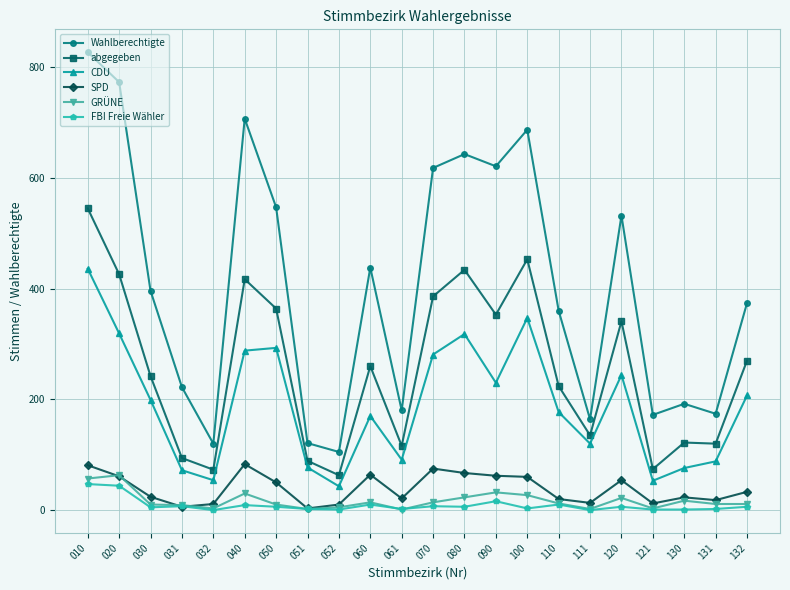

The CDU series shows 72 at 031. True or false?

True